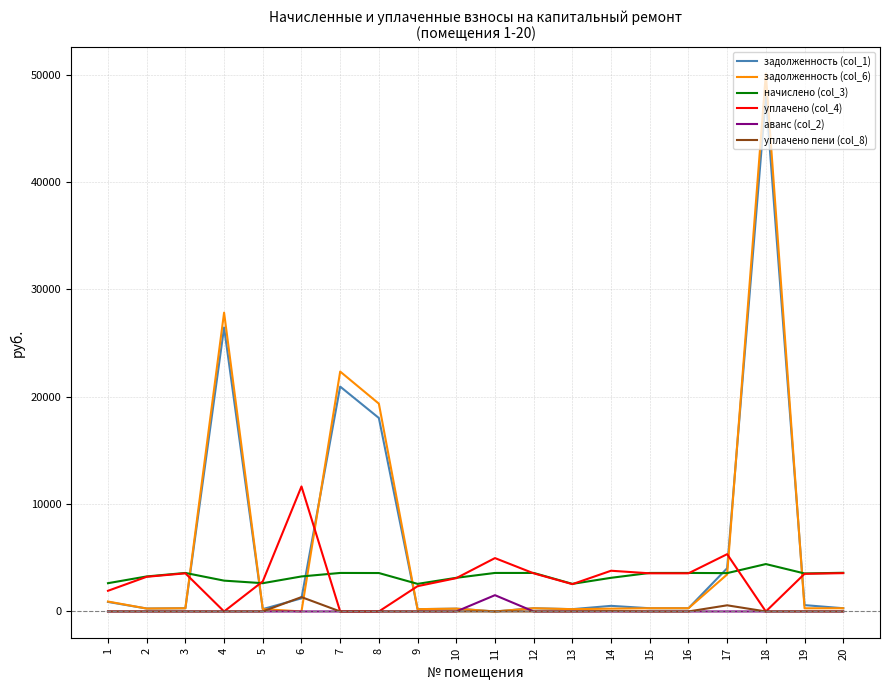

How many lines are shown in the chart?

6